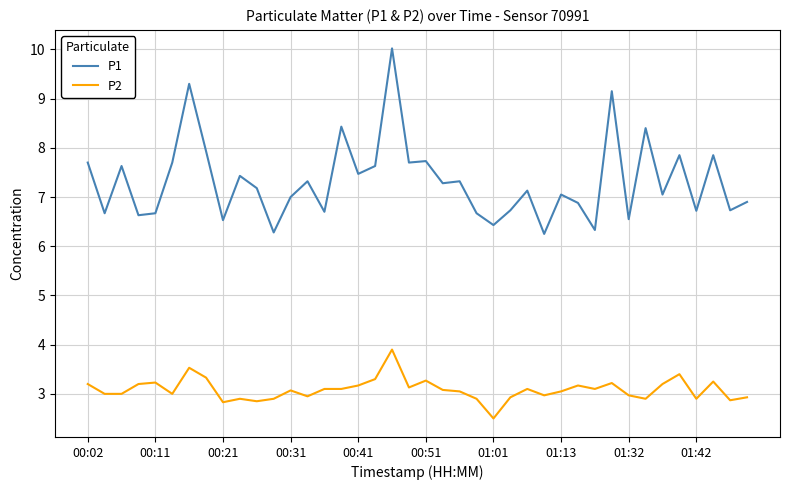

Which series has the largest range (max minus min)?

P1